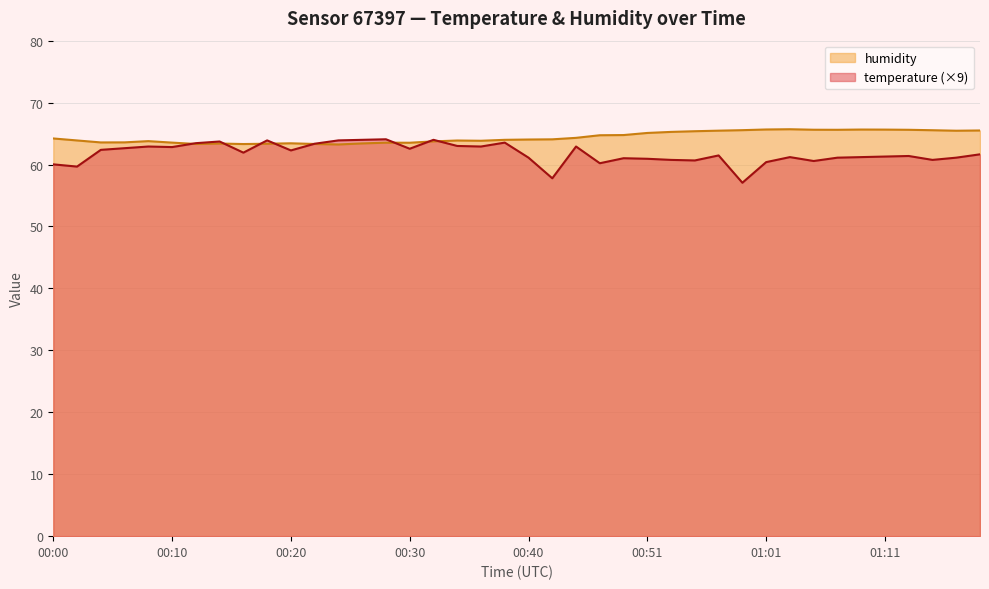

Which label corresponds to the smallest value in the chart?

00:59